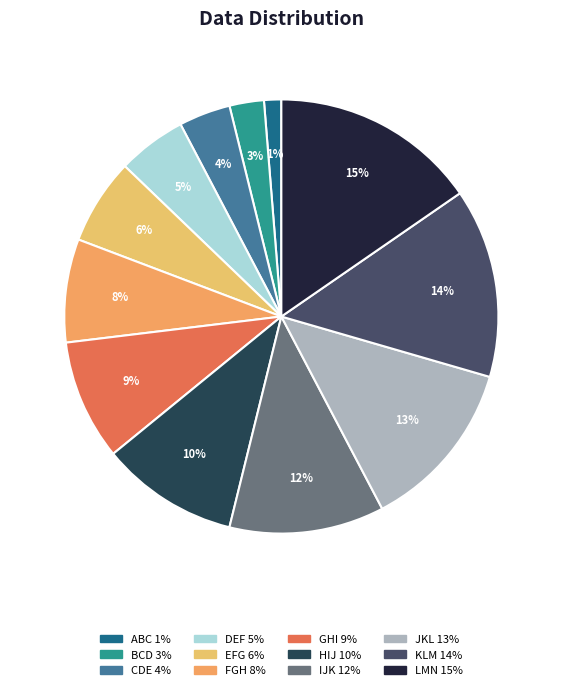

What is the smallest slice in the pie chart?

ABC